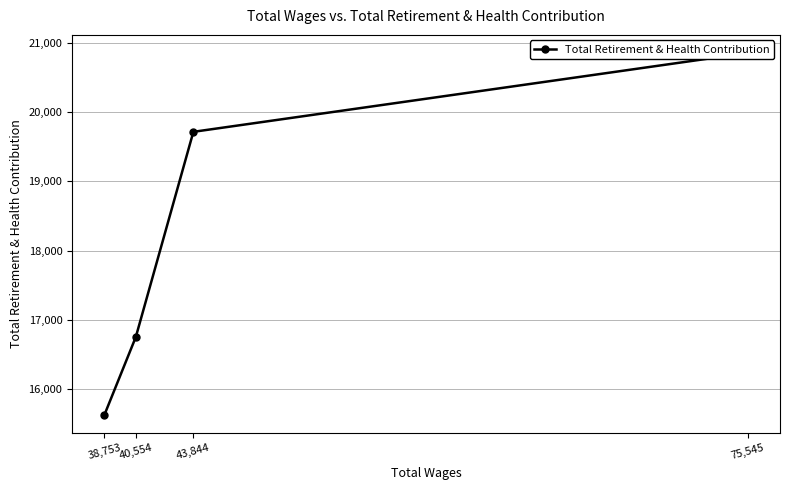

What is the difference between the values at 40,554 and 75,545?

4099